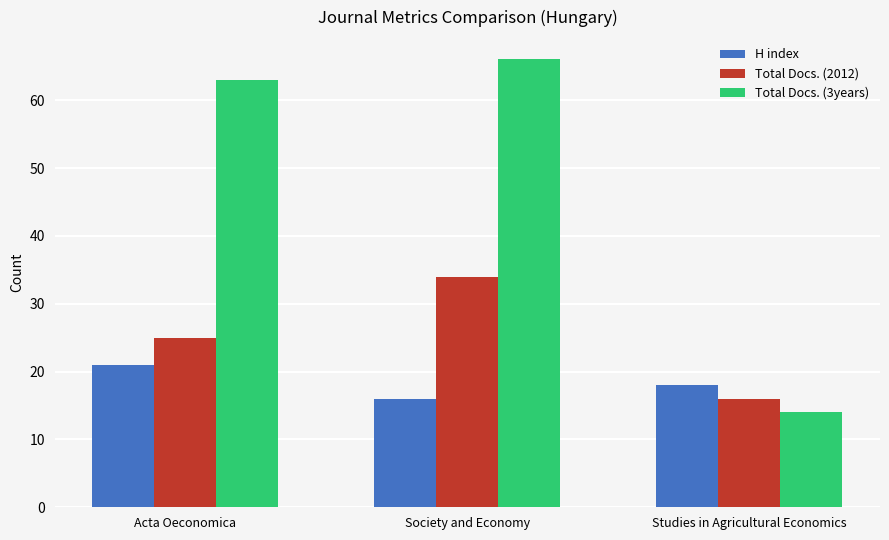

Which series has the largest total across all categories?

Total Docs. (3years)